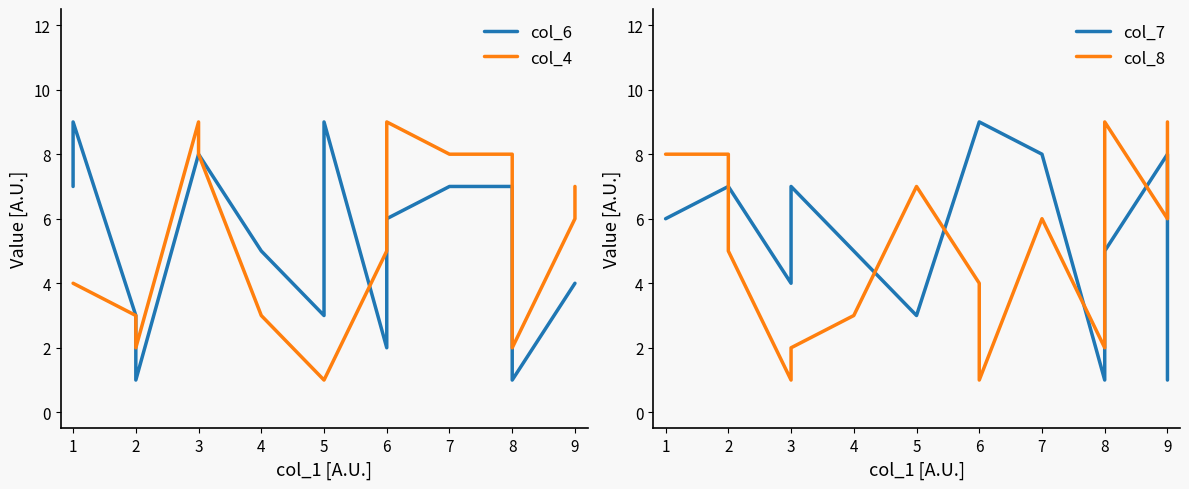

Is this an area chart (filled region under the line)?

No